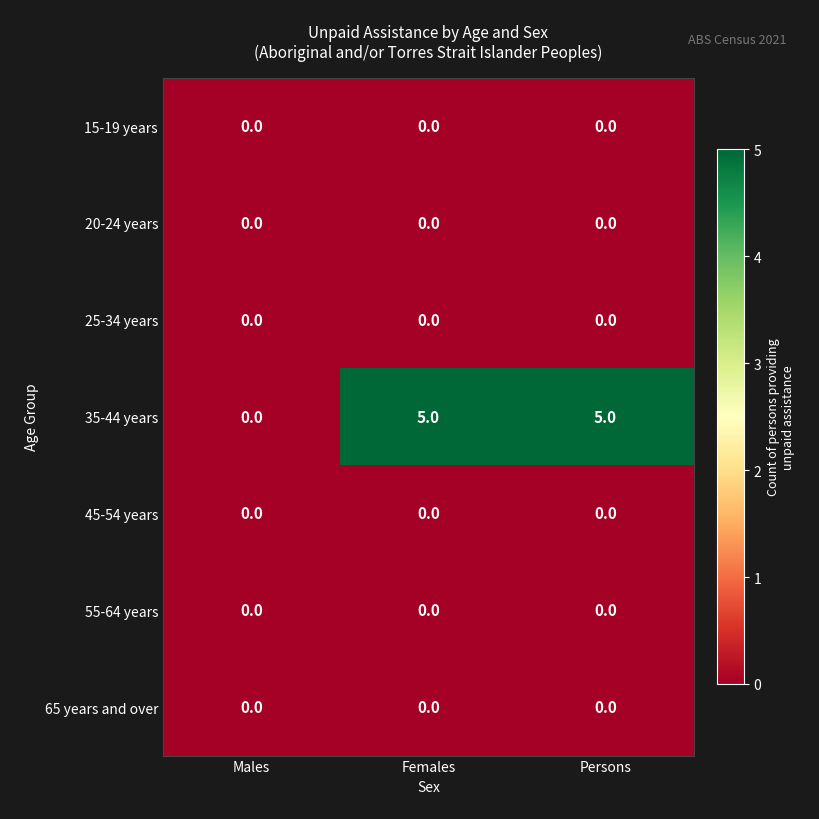

What is the difference between the highest and lowest values at Persons?

5